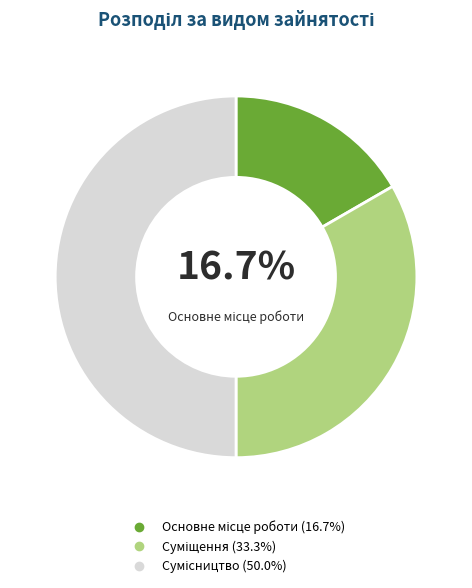

Count the number of slices in the pie.

3